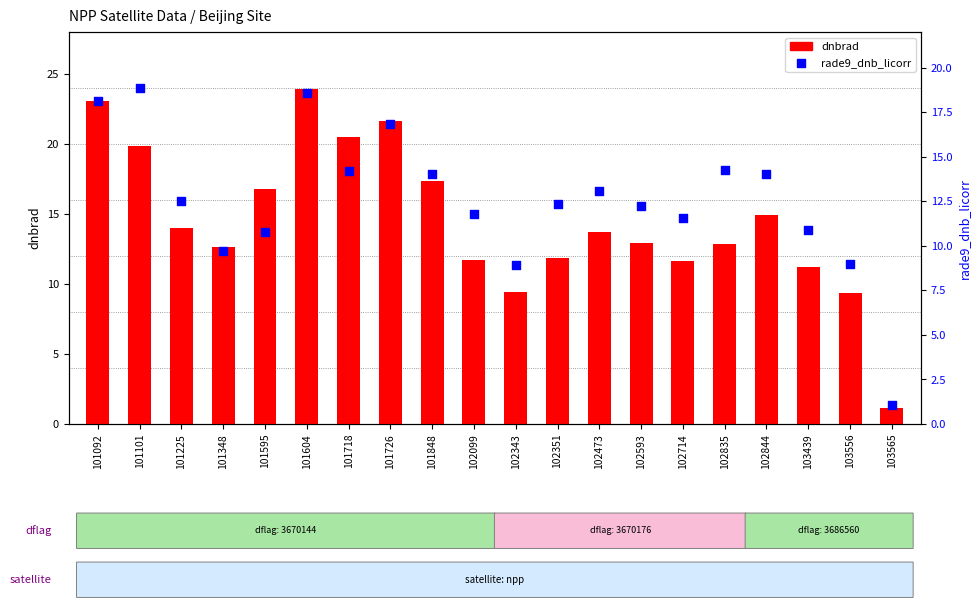

Which series has the widest spread of Y values?

dnbrad